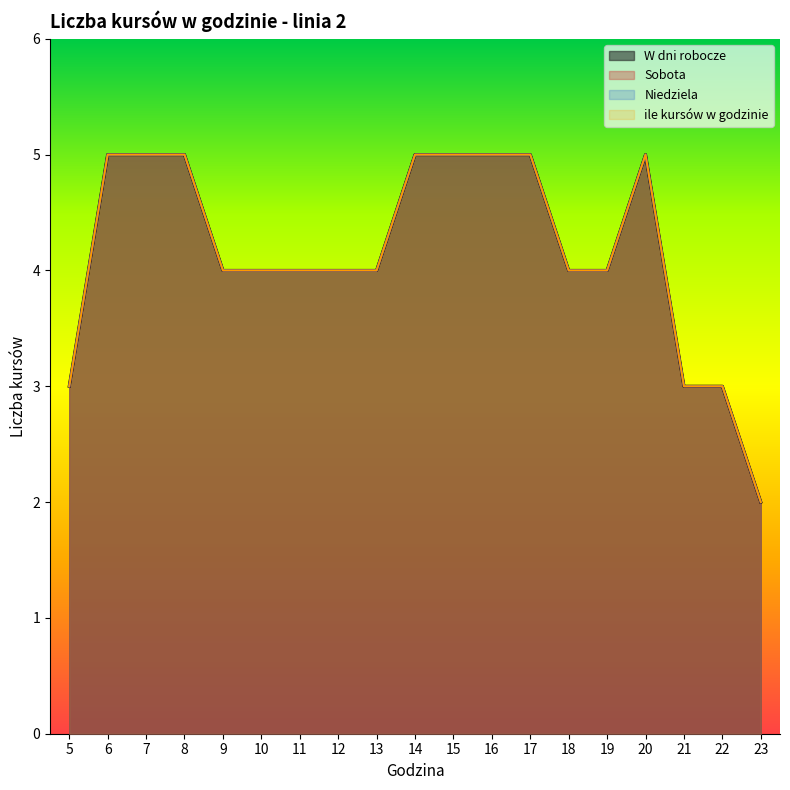

Does the chart have visible grid lines?

No